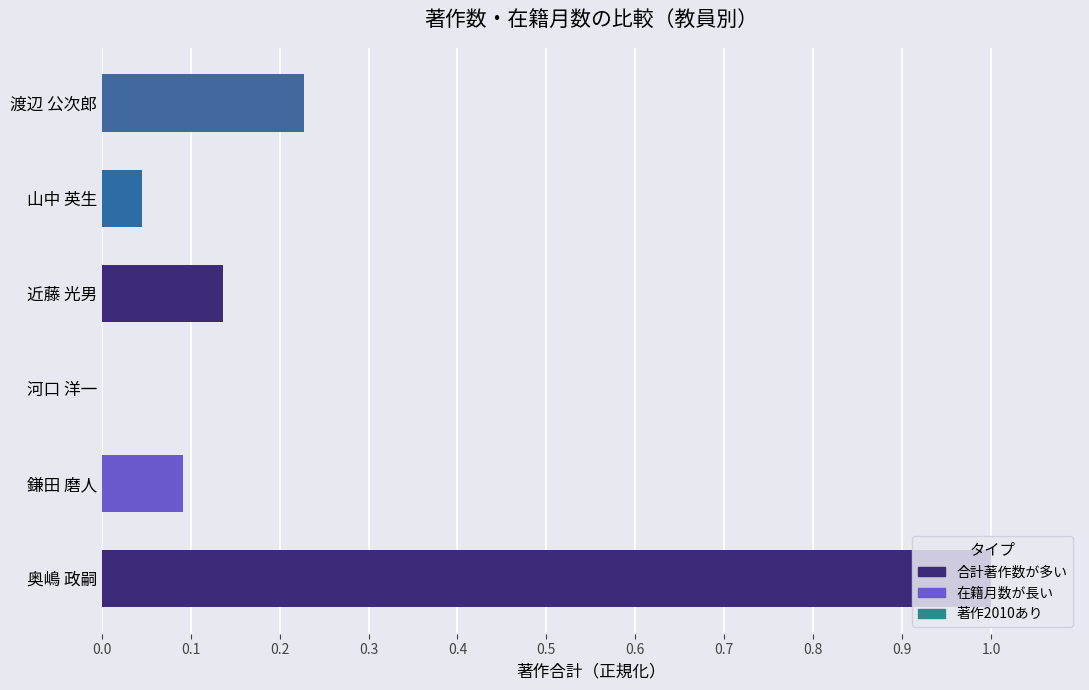

How many series are shown in this chart?

1